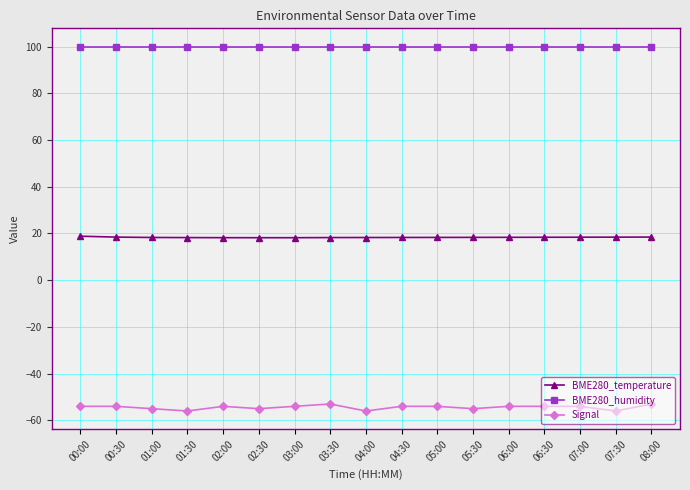

What is the total value across all series at 01:00?

63.3